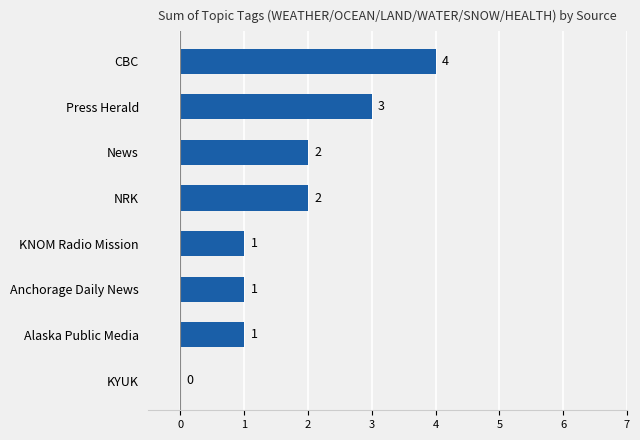

What is the maximum value shown in the chart?

4